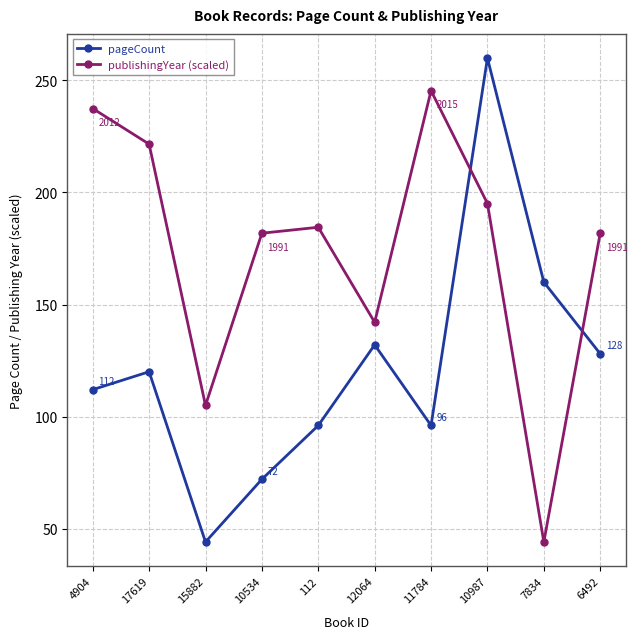

True or false: publishingYear (scaled) has a value of 237.5 at 4904.

True